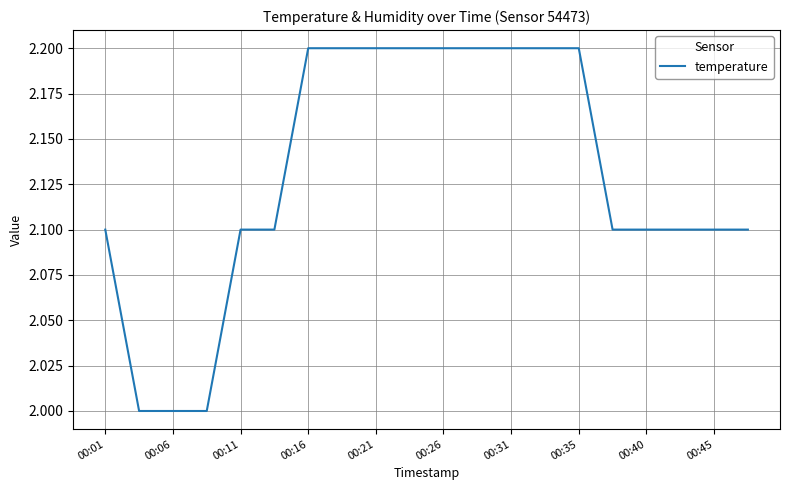

What is the minimum value shown in the chart?

2.0